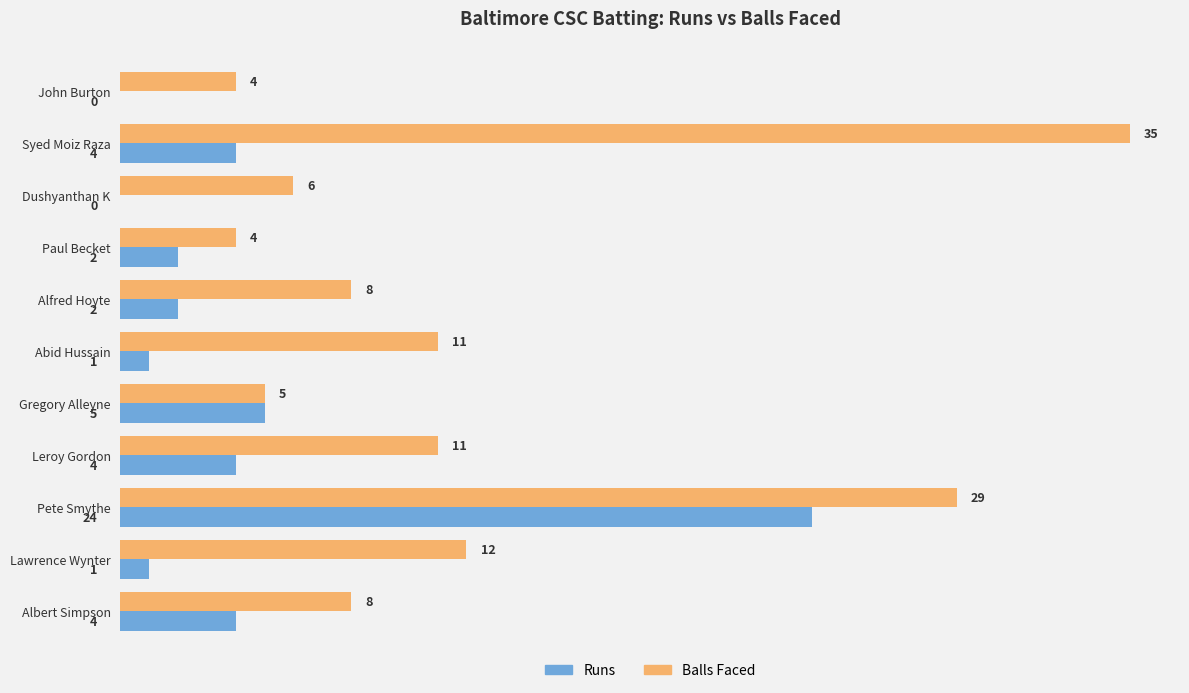

What is the sum of all Runs values?

47